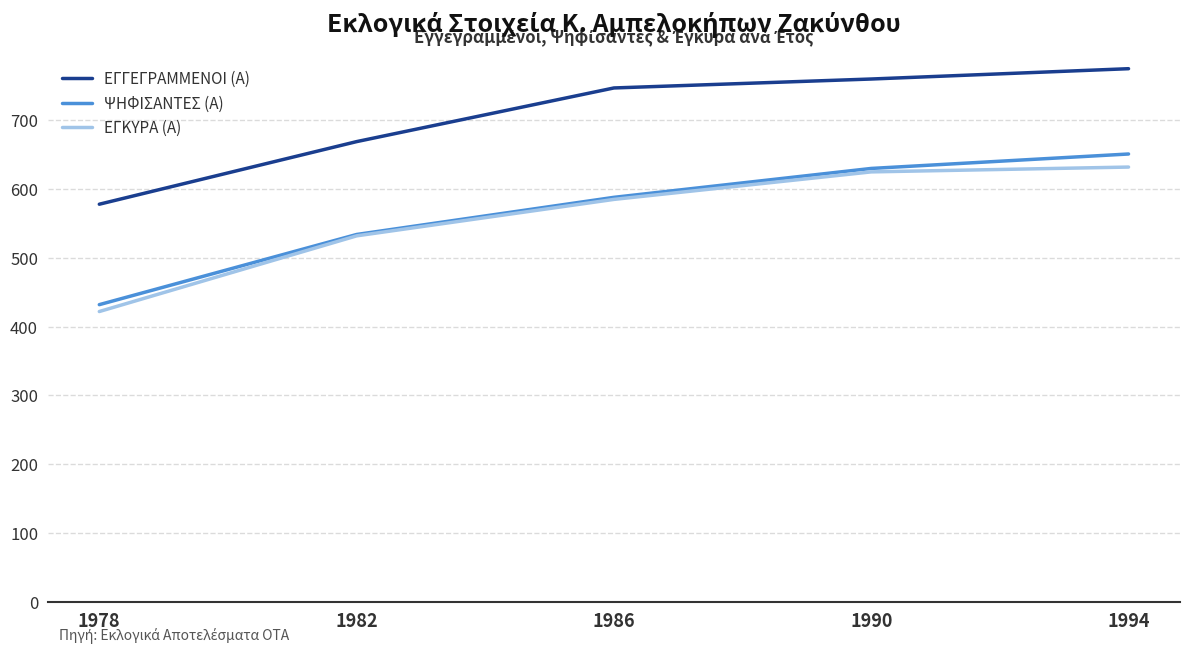

Rank the categories by ΨΗΦΙΣΑΝΤΕΣ (Α) value from lowest to highest.

1978, 1982, 1986, 1990, 1994